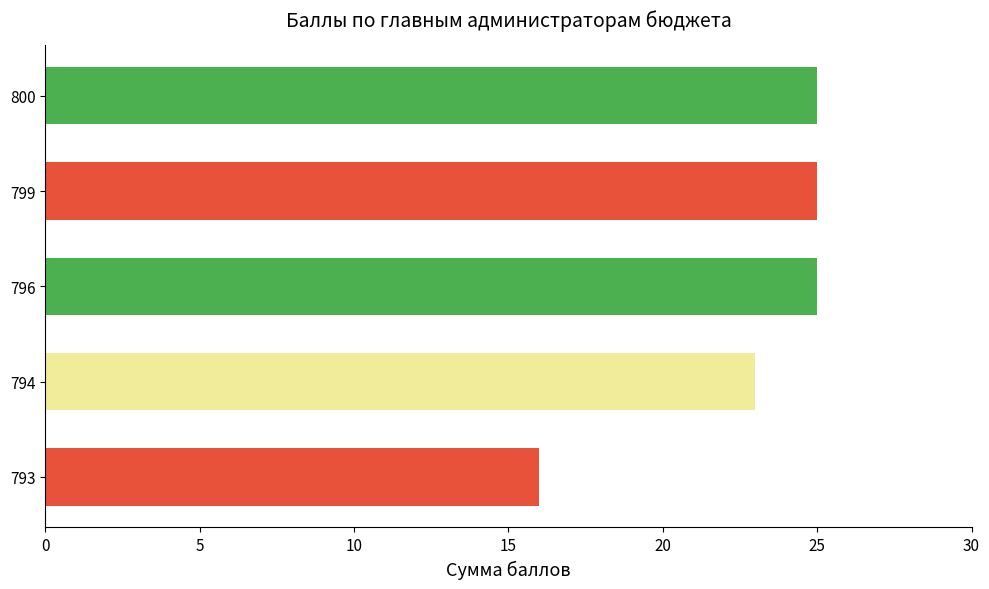

True or false: the data shows 25 at 799.

True